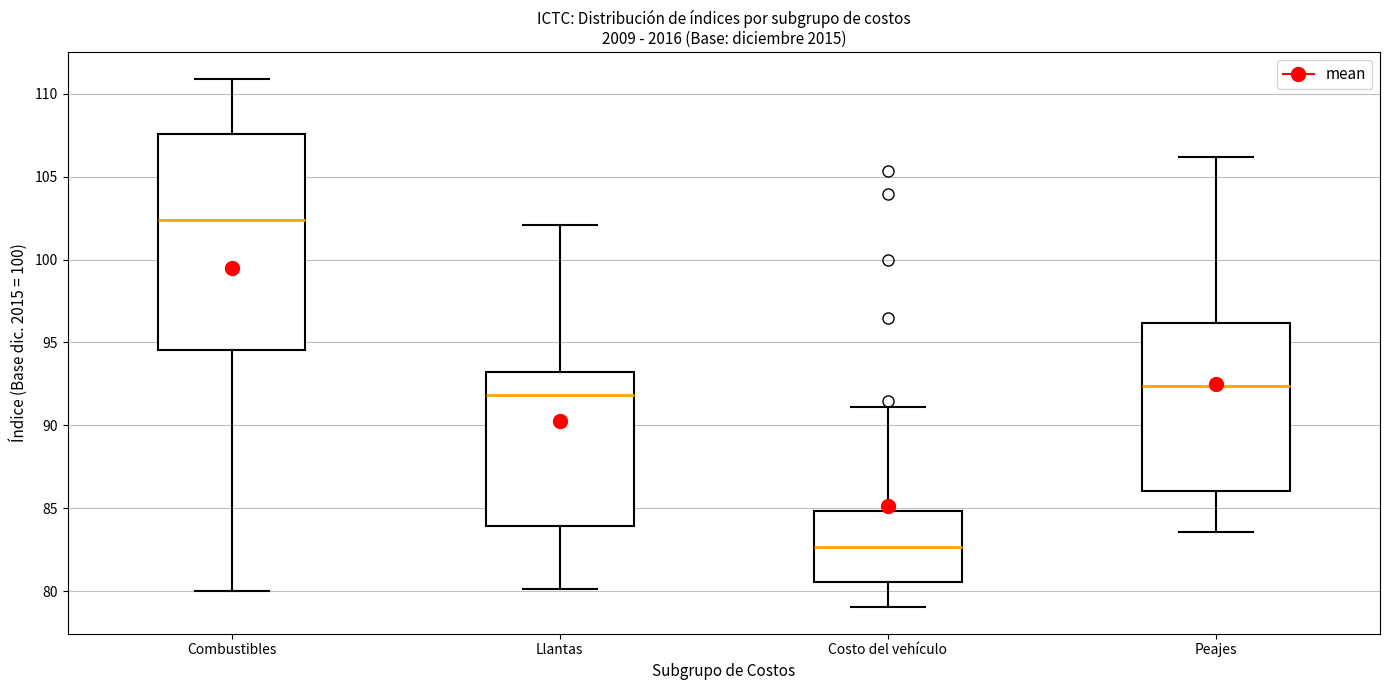

Reading left to right, transcribe this box plot: for each box, give where its median line is, the range the box spans, and where its two whiskers end, as read against the y-axis. The values are not printed on the chart, so give them approximately, as read against the axis.

Combustibles: median 102.5, box 94.5 to 107.5, whiskers 80.0 to 111.0
Llantas: median 92.0, box 84.0 to 93.0, whiskers 80.0 to 102.0
Costo del vehículo: median 82.5, box 80.5 to 85.0, whiskers 79.0 to 91.0
Peajes: median 92.5, box 86.0 to 96.0, whiskers 83.5 to 106.0